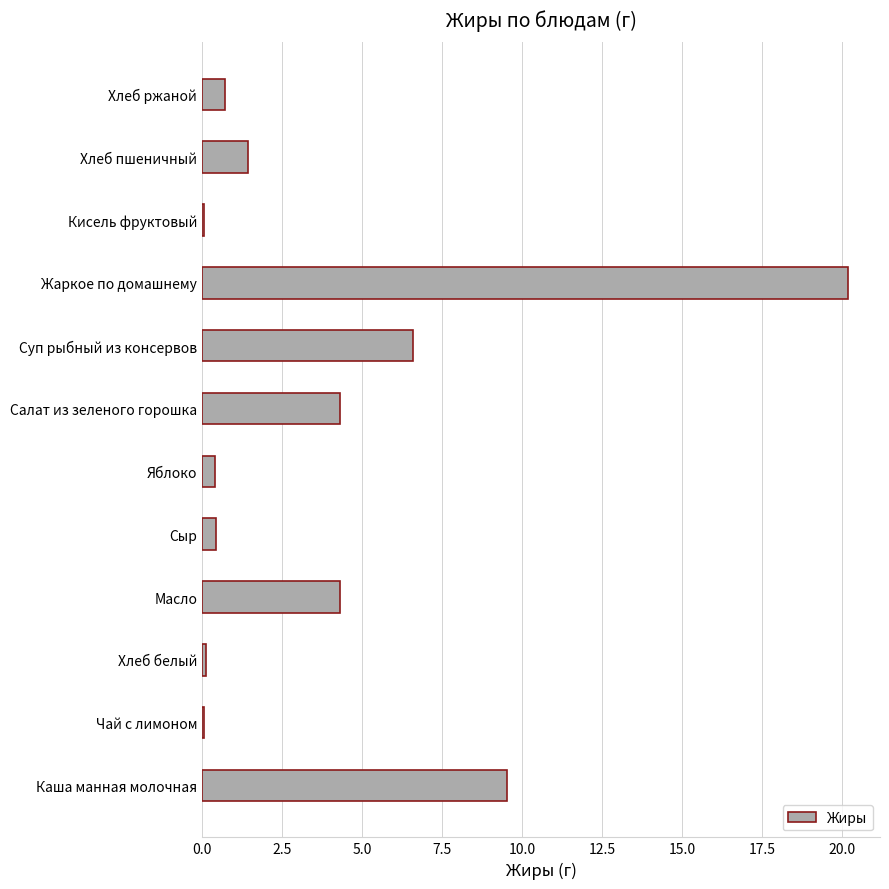

Reading bottom to top, what are all the values shown in this chart?

Каша манная молочная=9.5	Чай с лимоном=0.1	Хлеб белый=0.1	Масло=4.3	Сыр=0.4	Яблоко=0.4	Салат из зеленого горошка=4.3	Суп рыбный из консервов=6.6	Жаркое по домашнему=20.2	Кисель фруктовый=0.1	Хлеб пшеничный=1.4	Хлеб ржаной=0.7